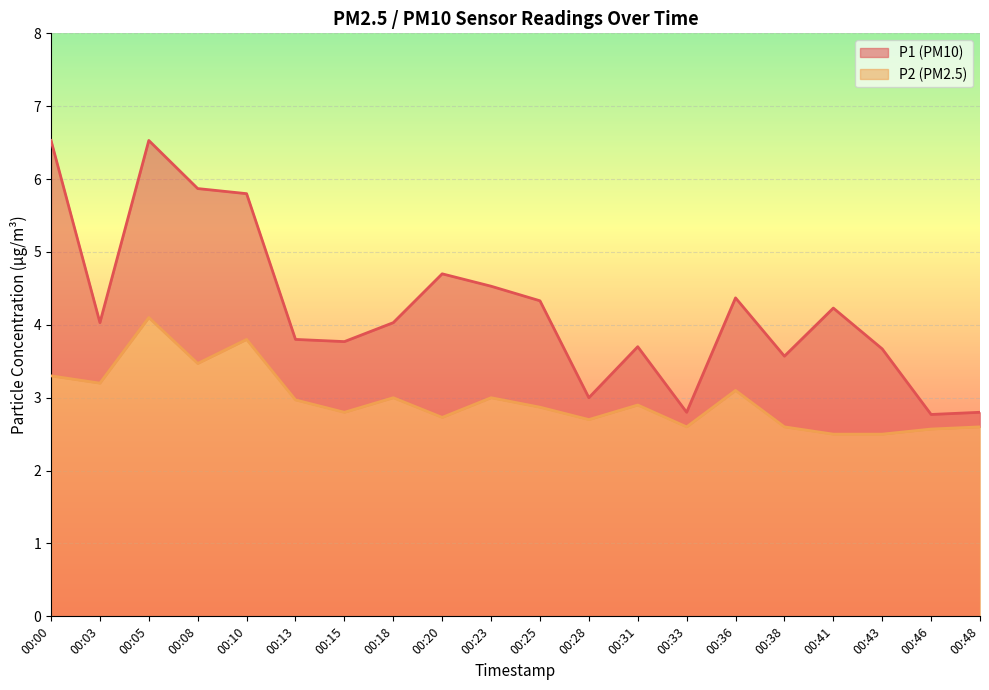

How many values in the P1 series are below 4?

9